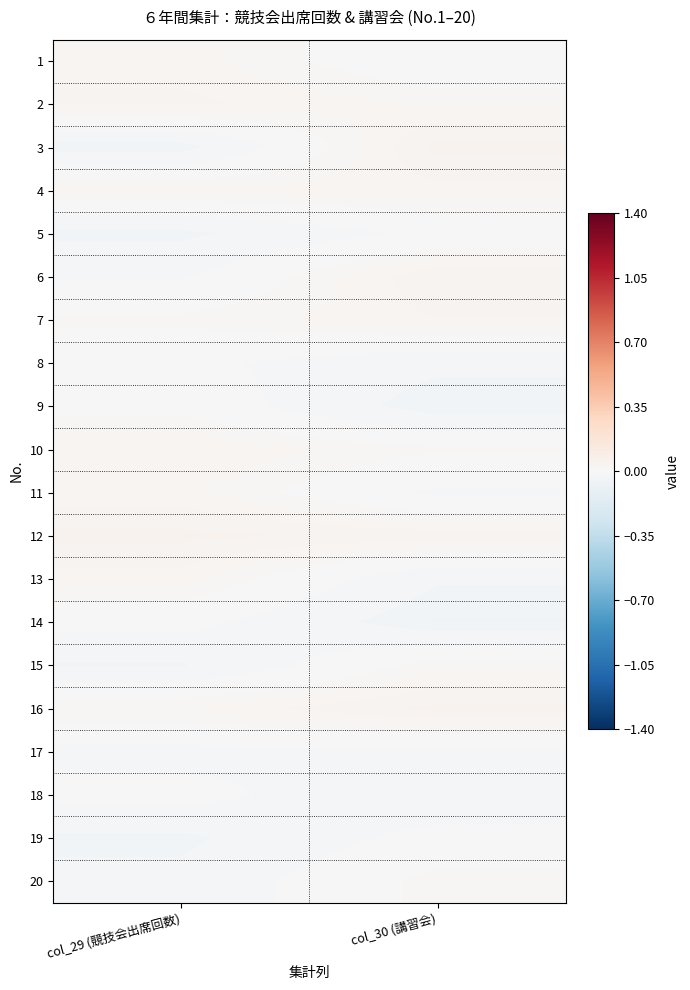

Reading left to right, what are all the values shown in this chart?

1: col_29 (競技会出席回数)=0.0	col_30 (講習会)=-0.0
2: col_29 (競技会出席回数)=0.0	col_30 (講習会)=0.0
3: col_29 (競技会出席回数)=-0.0	col_30 (講習会)=0.0
4: col_29 (競技会出席回数)=0.0	col_30 (講習会)=0.0
5: col_29 (競技会出席回数)=-0.0	col_30 (講習会)=-0.0
6: col_29 (競技会出席回数)=-0.0	col_30 (講習会)=0.0
7: col_29 (競技会出席回数)=0.0	col_30 (講習会)=0.0
8: col_29 (競技会出席回数)=-0.0	col_30 (講習会)=-0.0
9: col_29 (競技会出席回数)=0.0	col_30 (講習会)=-0.0
10: col_29 (競技会出席回数)=0.0	col_30 (講習会)=0.0
11: col_29 (競技会出席回数)=0.0	col_30 (講習会)=-0.0
12: col_29 (競技会出席回数)=0.0	col_30 (講習会)=0.0
13: col_29 (競技会出席回数)=0.0	col_30 (講習会)=-0.0
14: col_29 (競技会出席回数)=-0.0	col_30 (講習会)=-0.0
15: col_29 (競技会出席回数)=-0.0	col_30 (講習会)=0.0
16: col_29 (競技会出席回数)=0.0	col_30 (講習会)=0.0
17: col_29 (競技会出席回数)=-0.0	col_30 (講習会)=-0.0
18: col_29 (競技会出席回数)=-0.0	col_30 (講習会)=-0.0
19: col_29 (競技会出席回数)=-0.0	col_30 (講習会)=-0.0
20: col_29 (競技会出席回数)=-0.0	col_30 (講習会)=0.0